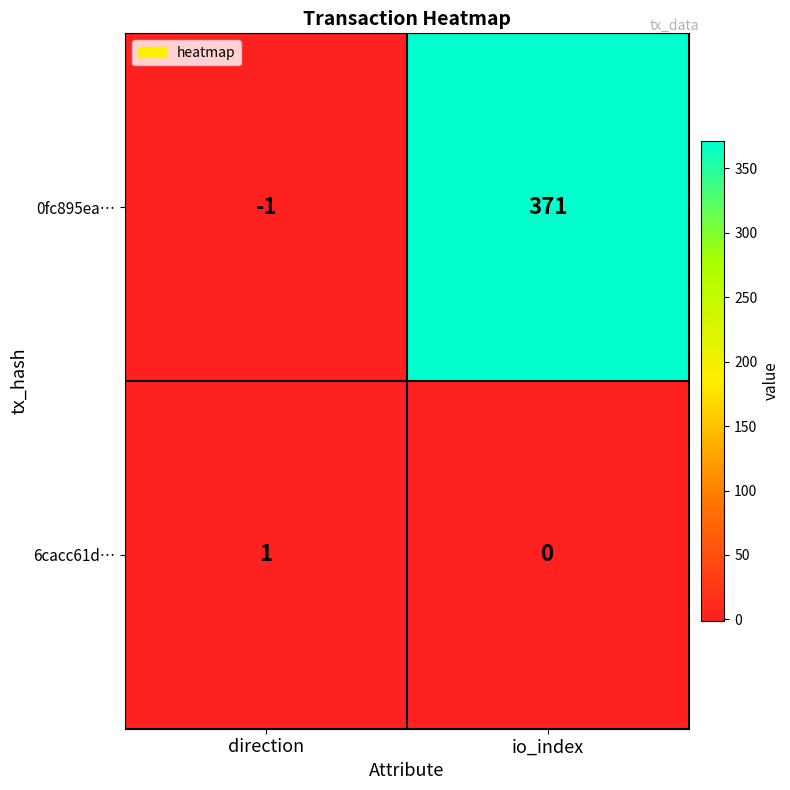

What is the average value of the 0fc895ea… series?

185